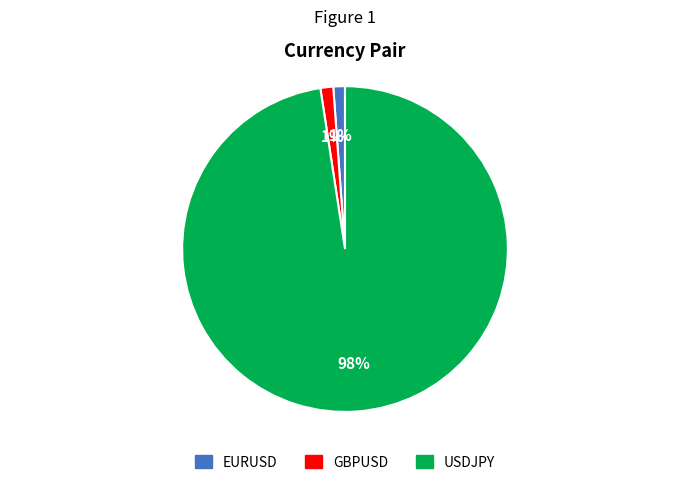

What is the largest slice in the pie chart?

USDJPY